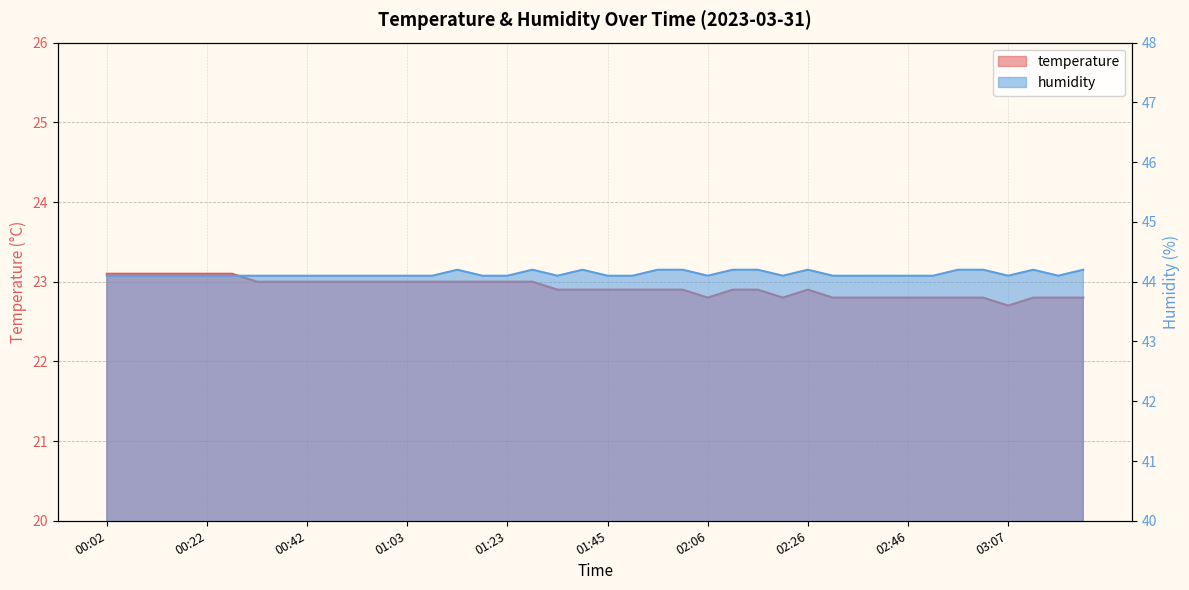

What is the spread (max minus min) of values at 03:02?

21.4